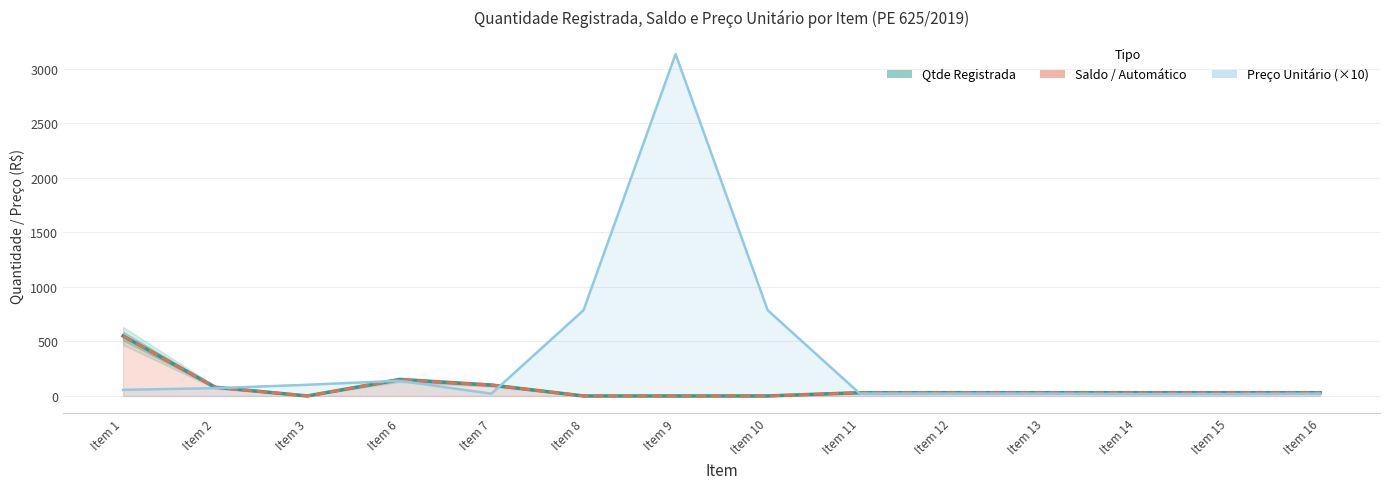

Is it true that Qtde Registrada equals 30.0 at Item 14?

True